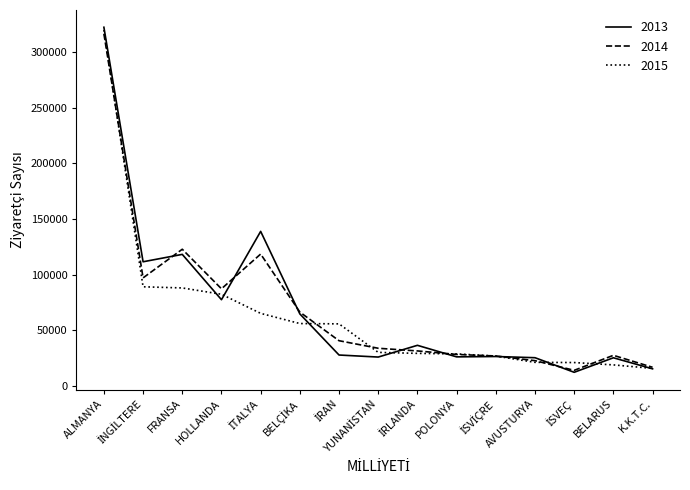

In 2013, how many points are higher than both neighbors (excluding endpoints)?

5